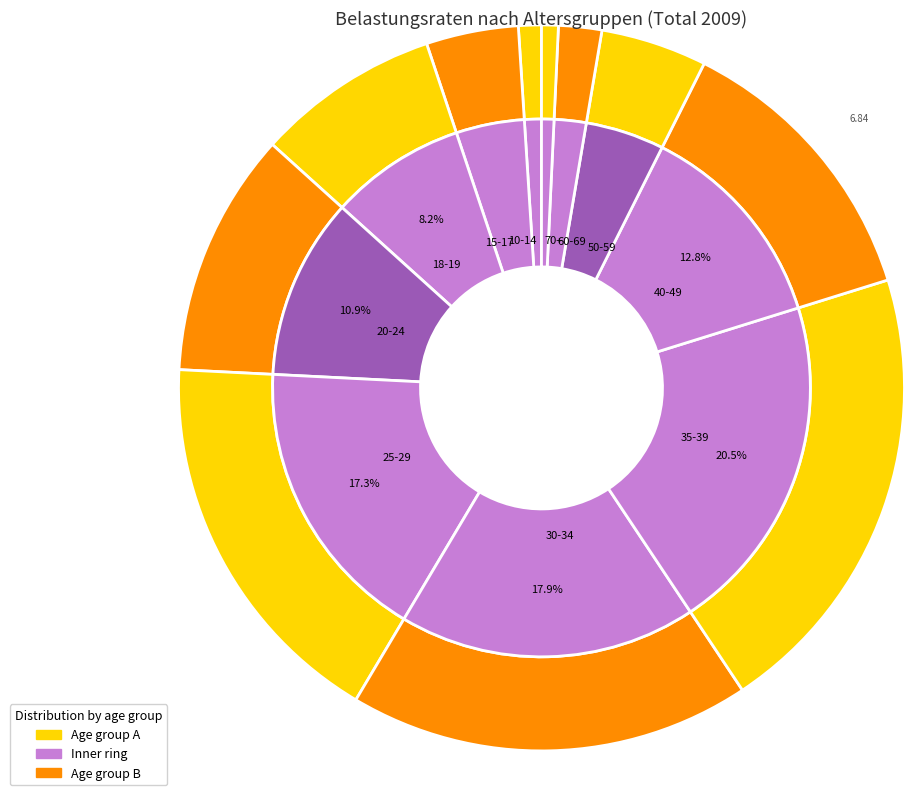

How much of the chart is everything except 70+?

99.3%